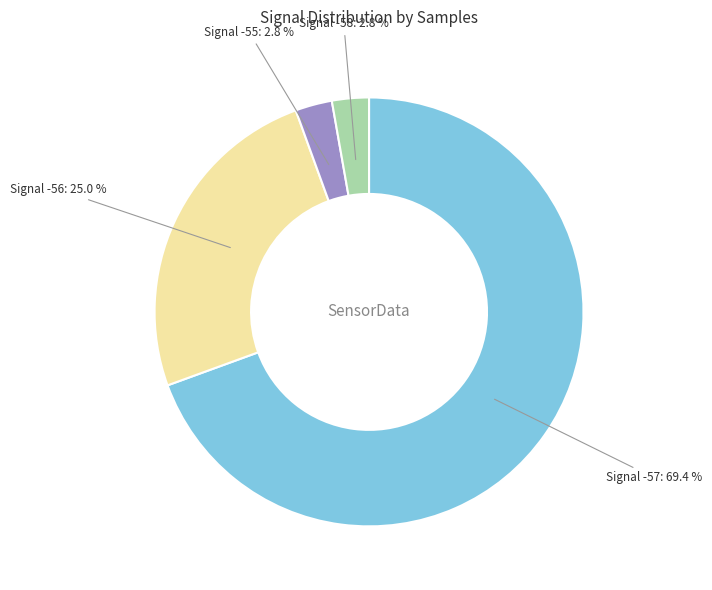

Does Signal -57 account for over 50% of the chart?

Yes